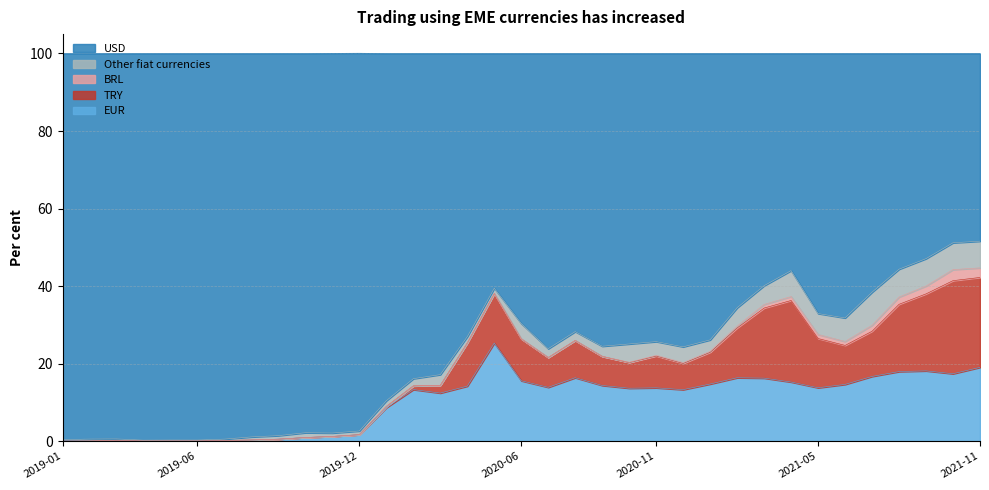

Is it true that TRY equals 6.8 at 2020-12?

True